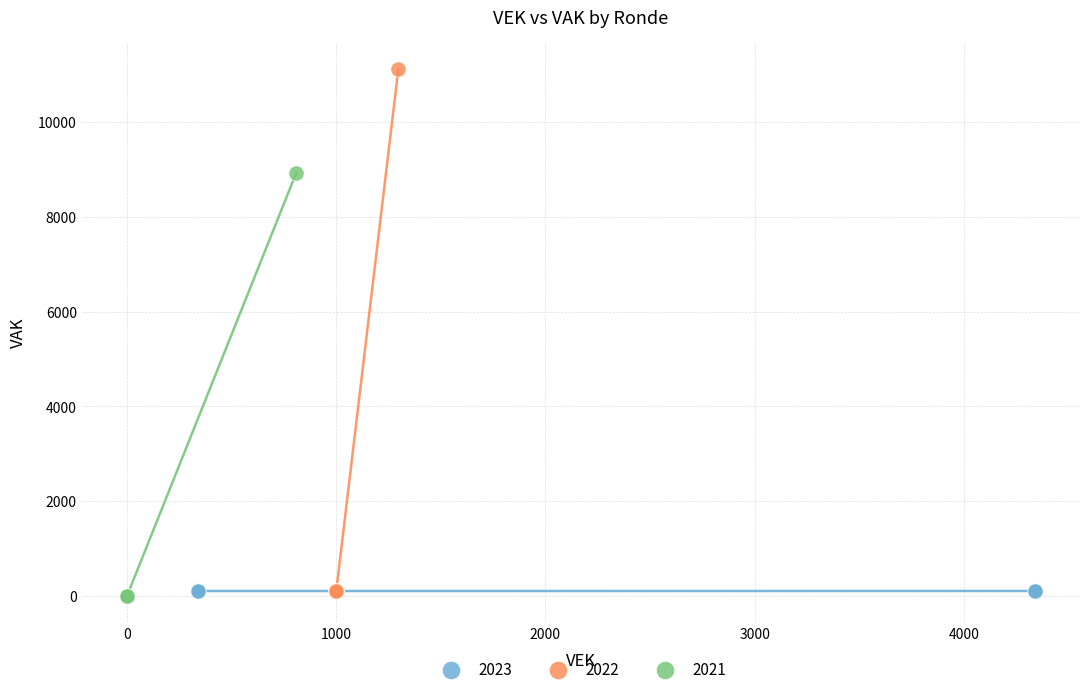

Which series has the largest Y range (max minus min)?

2022